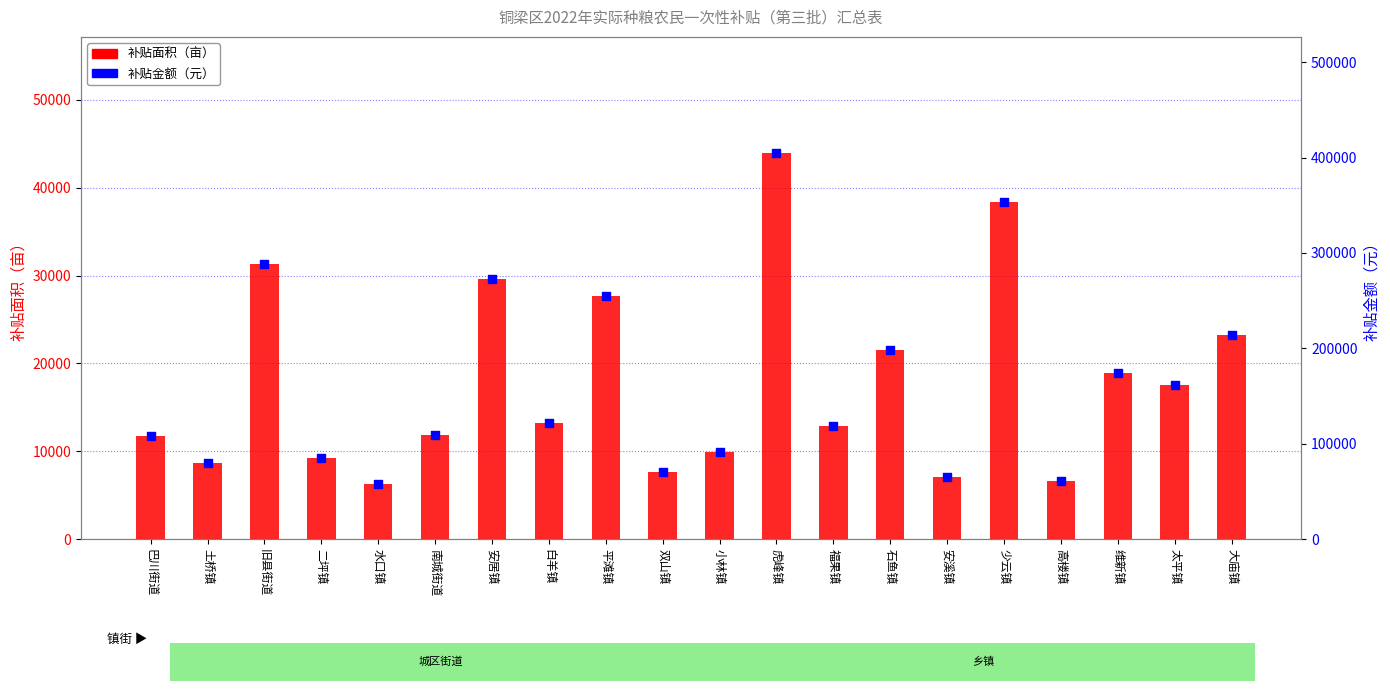

Which series reaches the minimum Y coordinate?

补贴面积（亩）